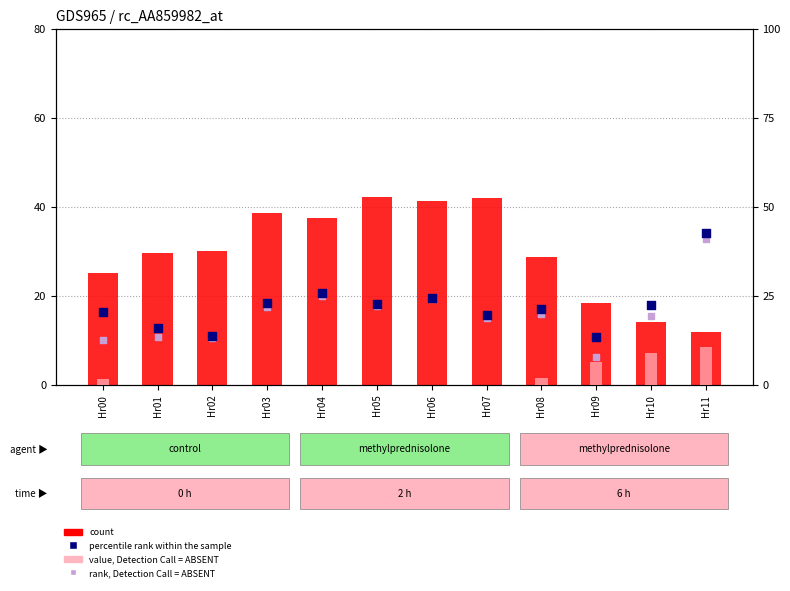

Which series contains the lowest Y value?

value, Detection Call = ABSENT